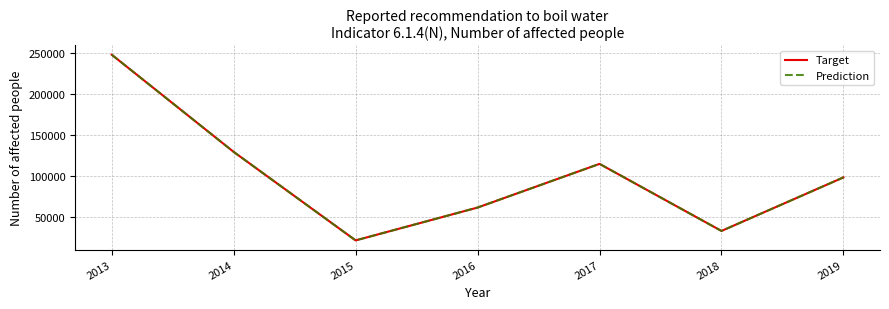

Does the chart have visible grid lines?

Yes